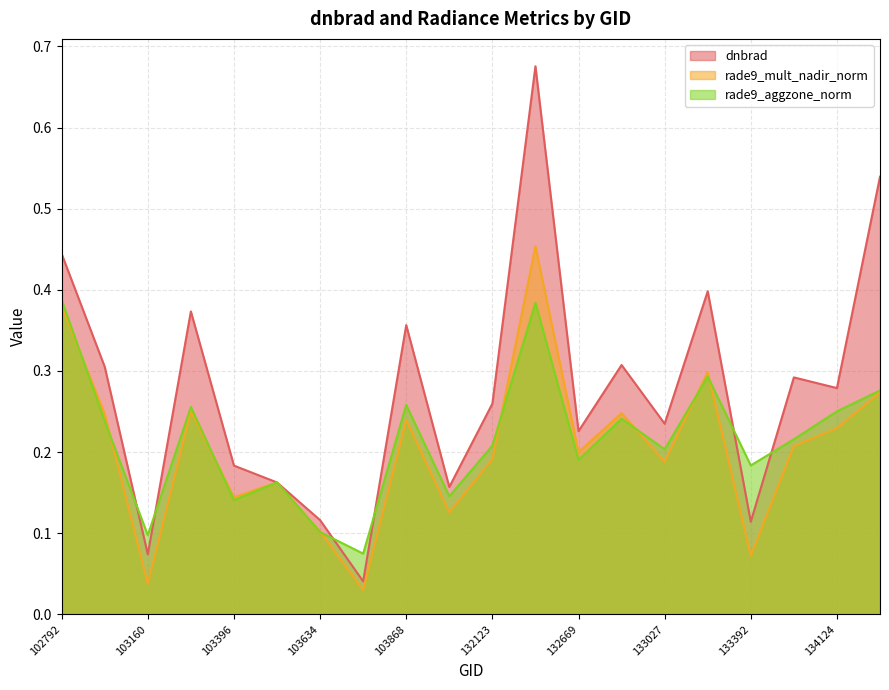

How many intersections are there between dnbrad and rade9_mult_nadir_norm?

2